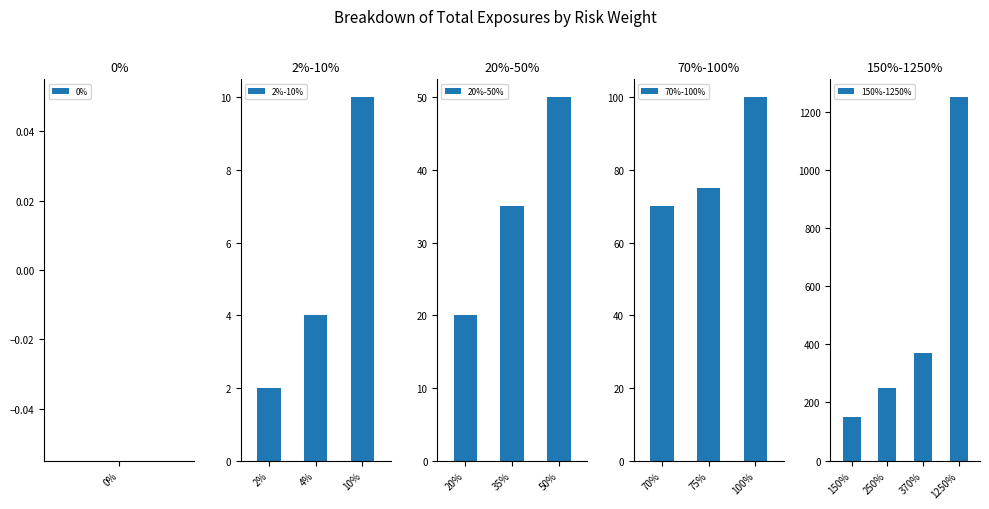

Rank the categories by value from lowest to highest.

0%, 2%, 4%, 10%, 20%, 35%, 50%, 70%, 75%, 100%, 150%, 250%, 370%, 1250%